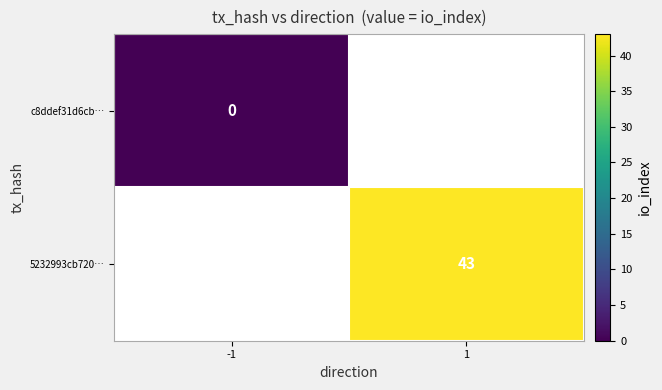

Which category has the highest value across all series?

1